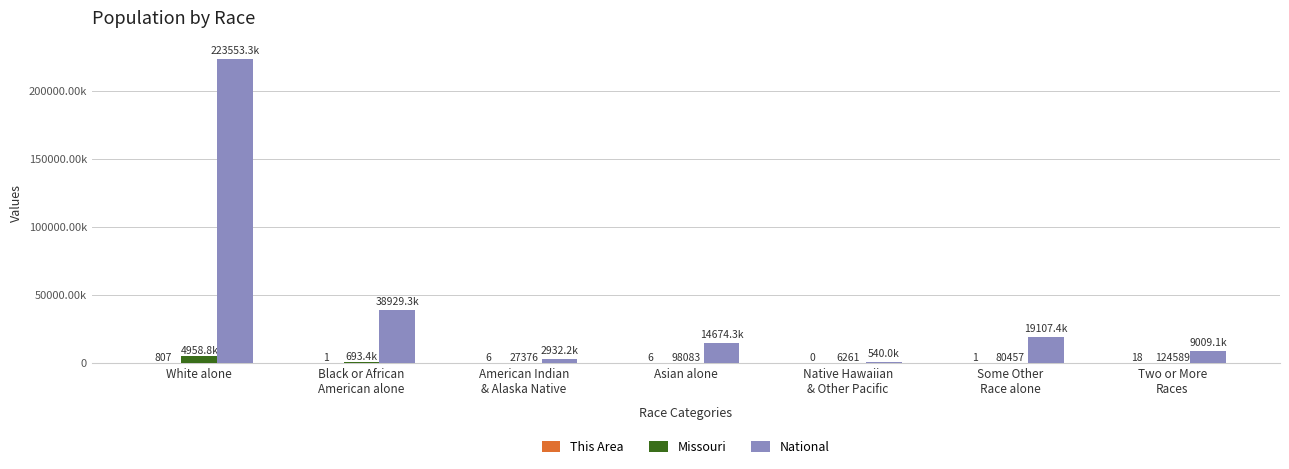

What is the value of the Missouri bar at the 5th from the left?

6261